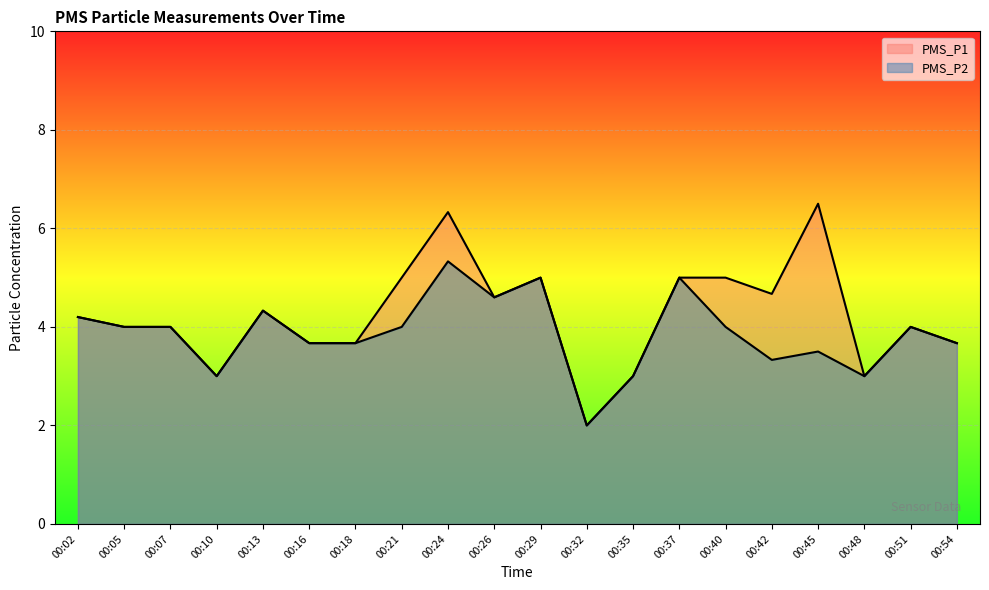

True or false: PMS_P1 and PMS_P2 intersect in this chart.

False